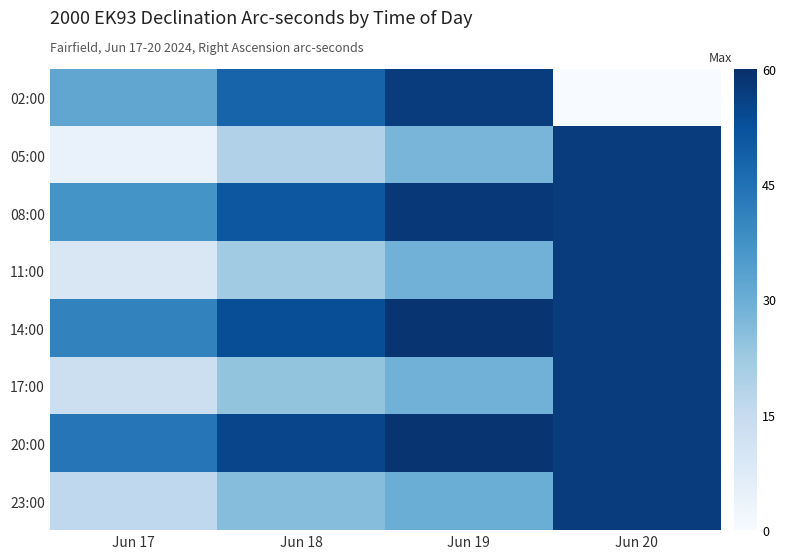

What is the difference between the highest and lowest values at Jun 19?

31